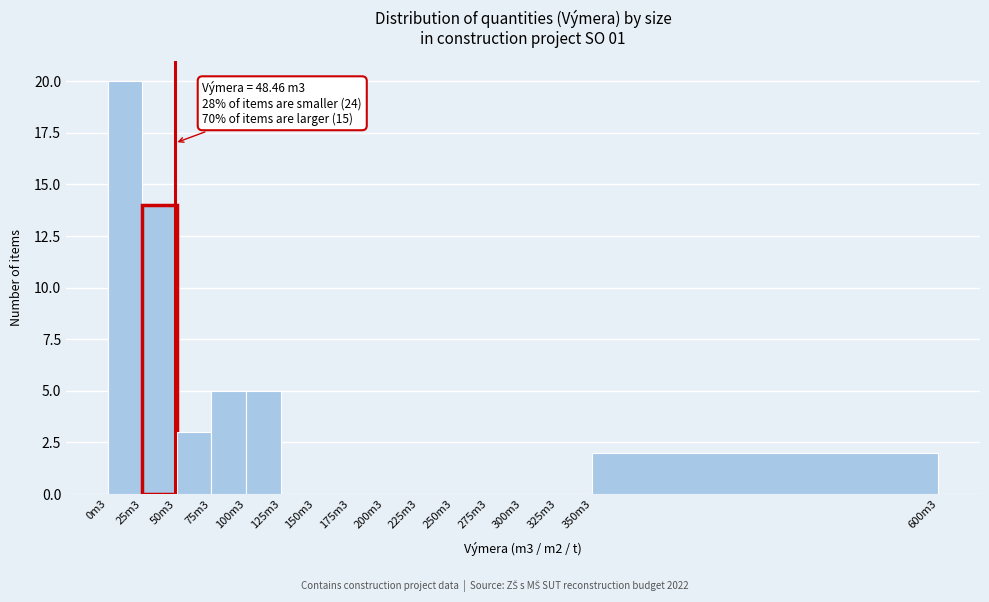

Reading right to left, extract all data points from this chart.

350m3=2	325m3=0	300m3=0	275m3=0	250m3=0	225m3=0	200m3=0	175m3=0	150m3=0	125m3=0	100m3=5	75m3=5	50m3=3	25m3=14	0m3=20